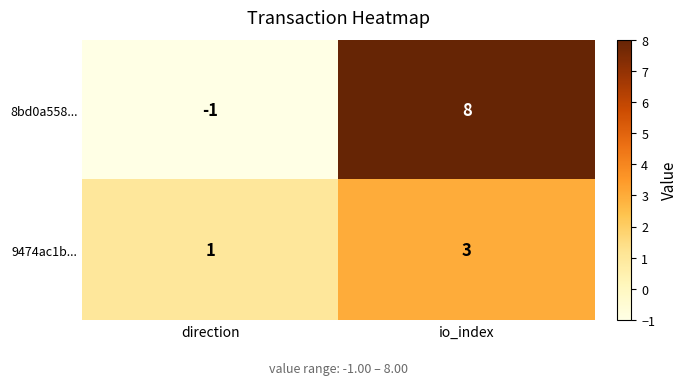

What is the greatest value displayed?

8